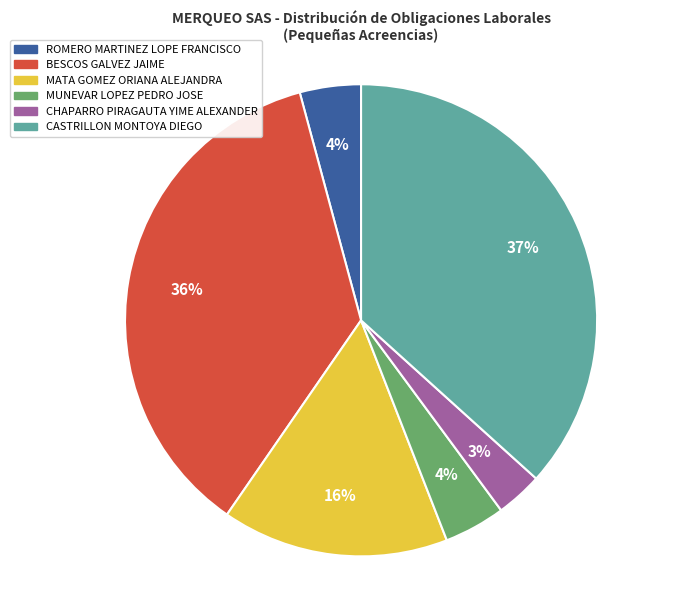

Between CHAPARRO PIRAGAUTA YIME ALEXANDER and ROMERO MARTINEZ LOPE FRANCISCO, which is larger?

ROMERO MARTINEZ LOPE FRANCISCO